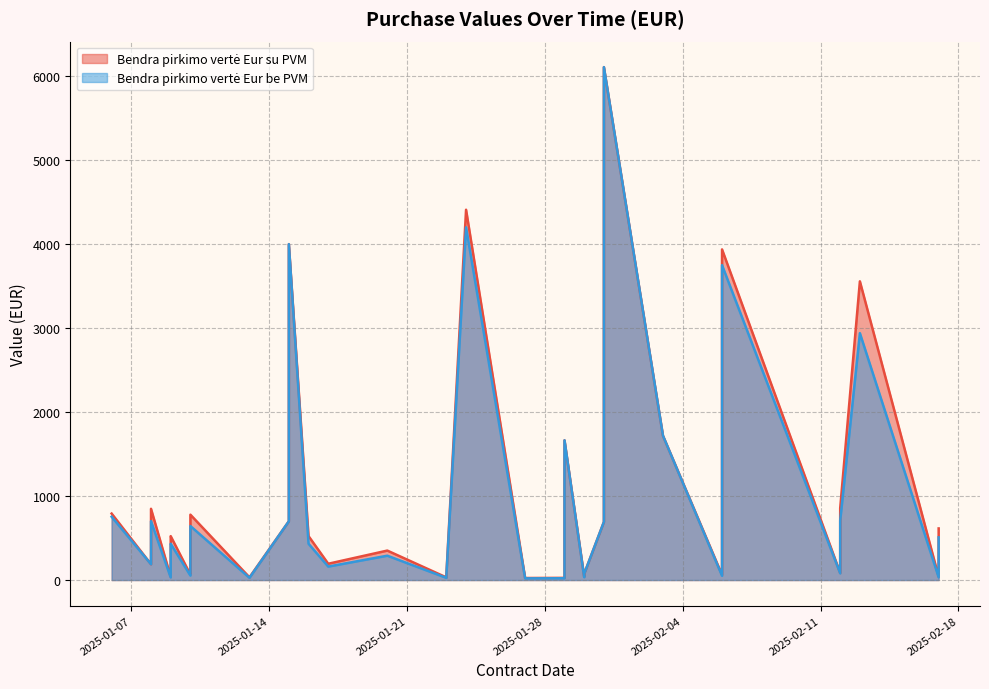

How many categories are shown in the chart?

39